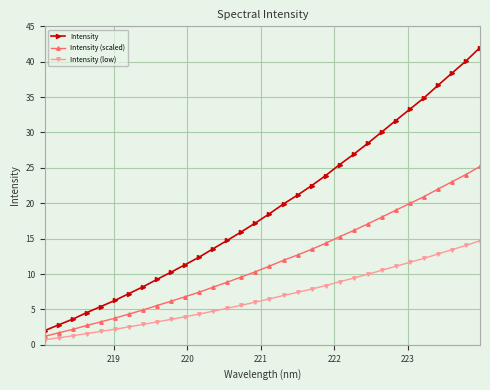

List the series in order of their peak value, highest first.

Intensity, Intensity (scaled), Intensity (low)